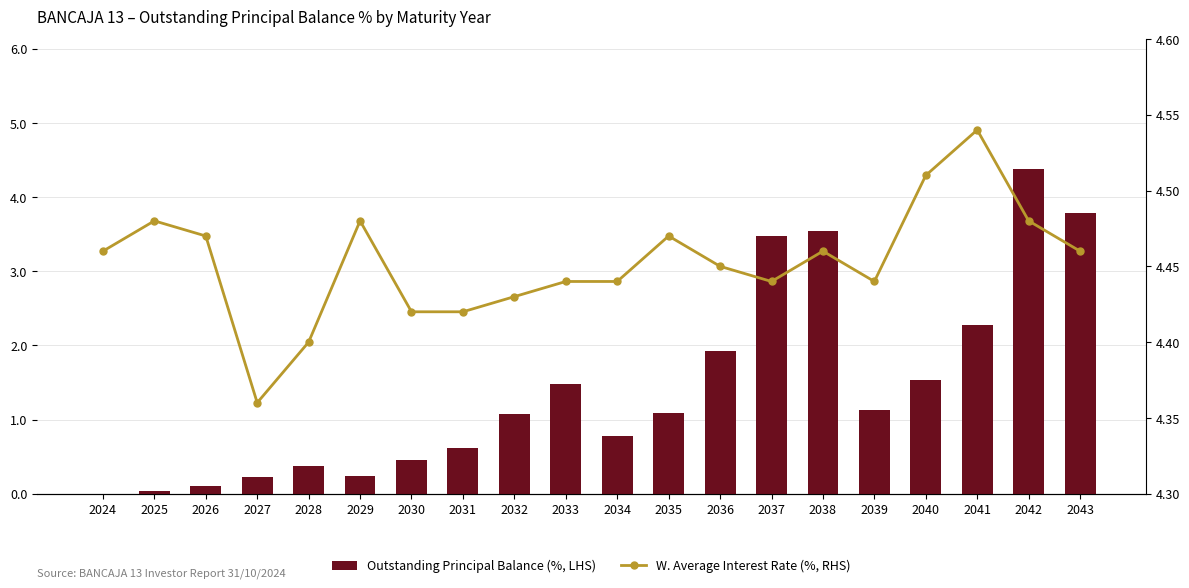

Reading left to right, list all the values displayed in this chart.

Outstanding Principal Balance (%, LHS): 0.0	0.0	0.1	0.2	0.4	0.2	0.5	0.6	1.1	1.5	0.8	1.1	1.9	3.5	3.5	1.1	1.5	2.3	4.4	3.8
W. Average Interest Rate (%, RHS): 4.5	4.5	4.5	4.4	4.4	4.5	4.4	4.4	4.4	4.4	4.4	4.5	4.5	4.4	4.5	4.4	4.5	4.5	4.5	4.5